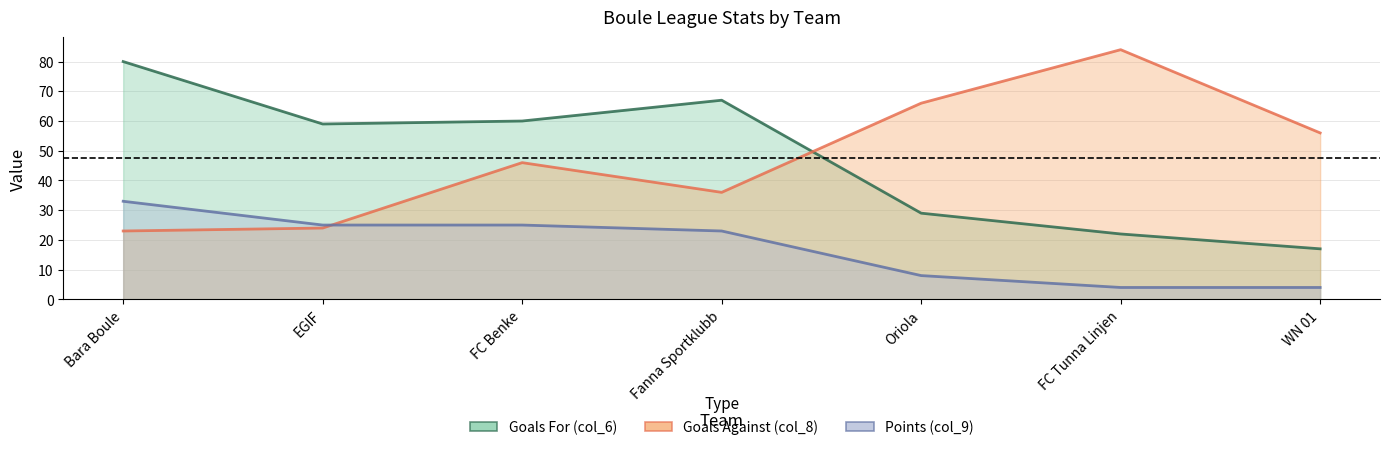

What are all the series names shown in the legend?

Goals For (col_6), Goals Against (col_8), Points (col_9)